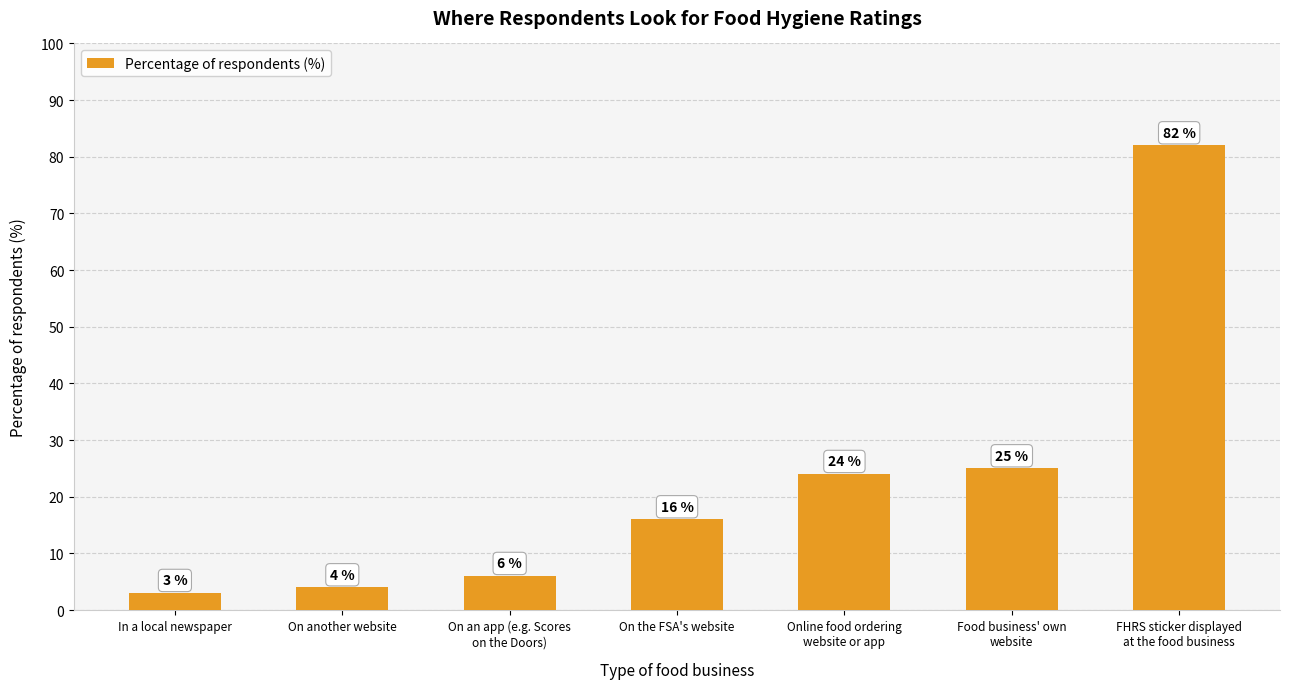

Reading left to right, what are all the values shown in this chart?

3	4	6	16	24	25	82